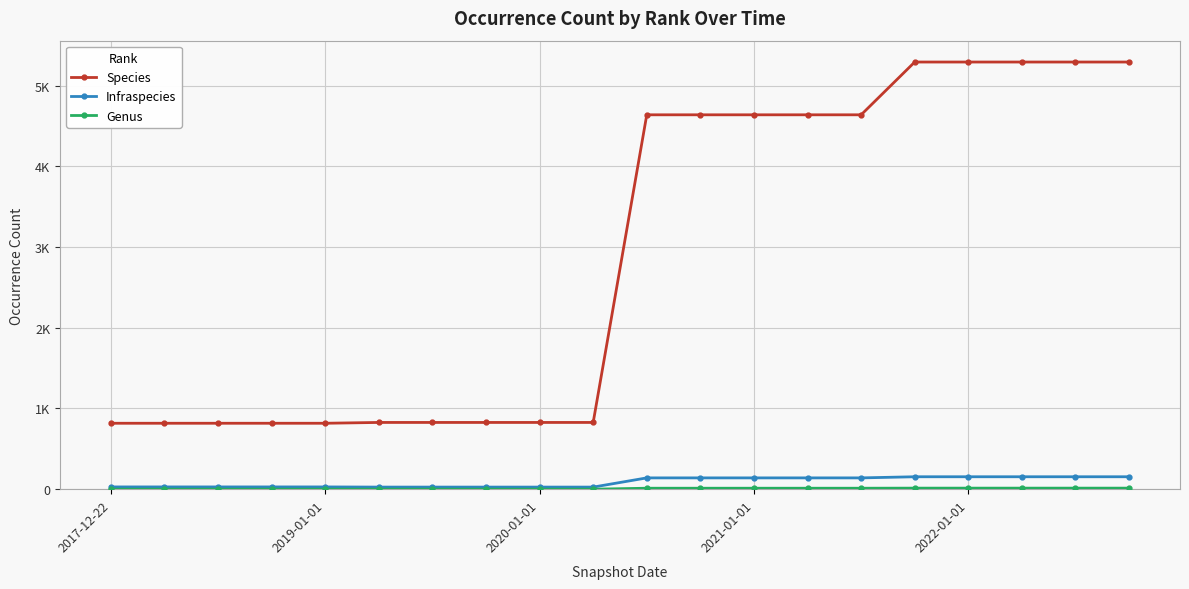

Is this an area chart (filled region under the line)?

No